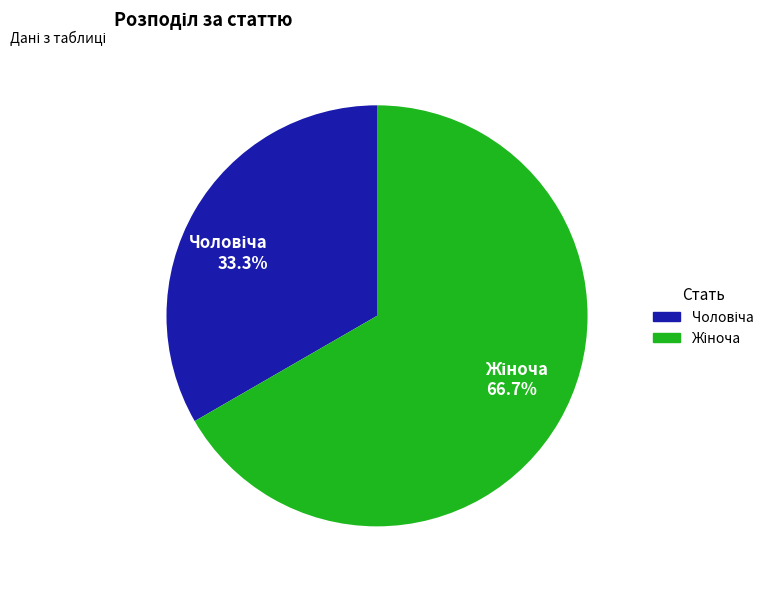

Is there a majority slice in this chart?

Yes